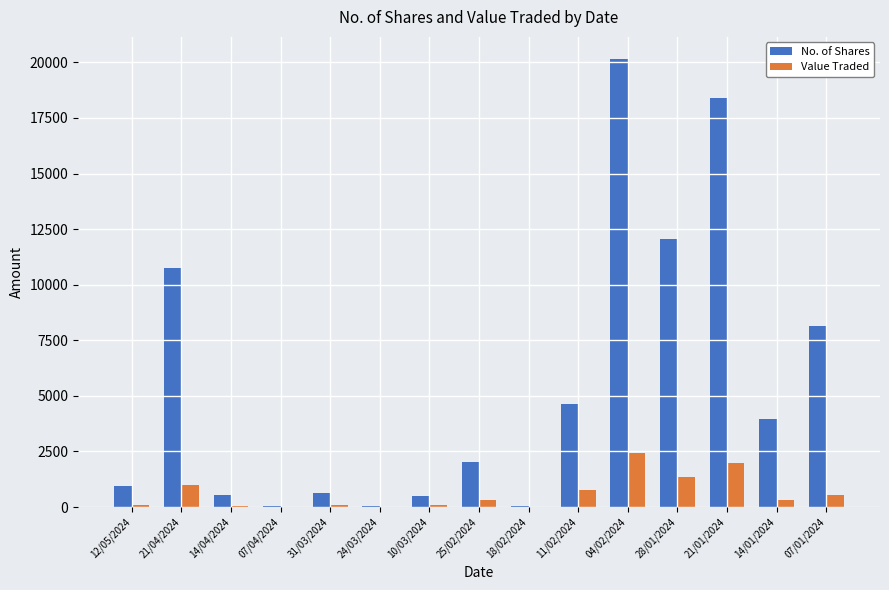

What is the greatest value displayed?

20141